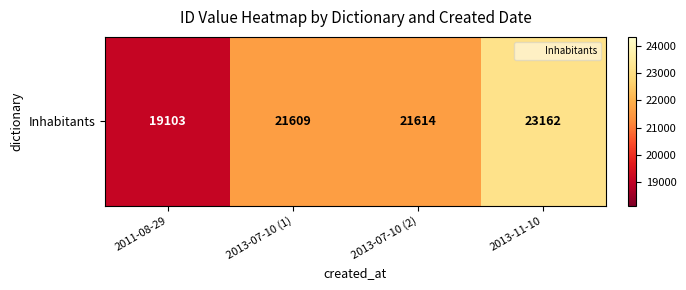

Reading left to right, list all the values displayed in this chart.

19103	21609	21614	23162